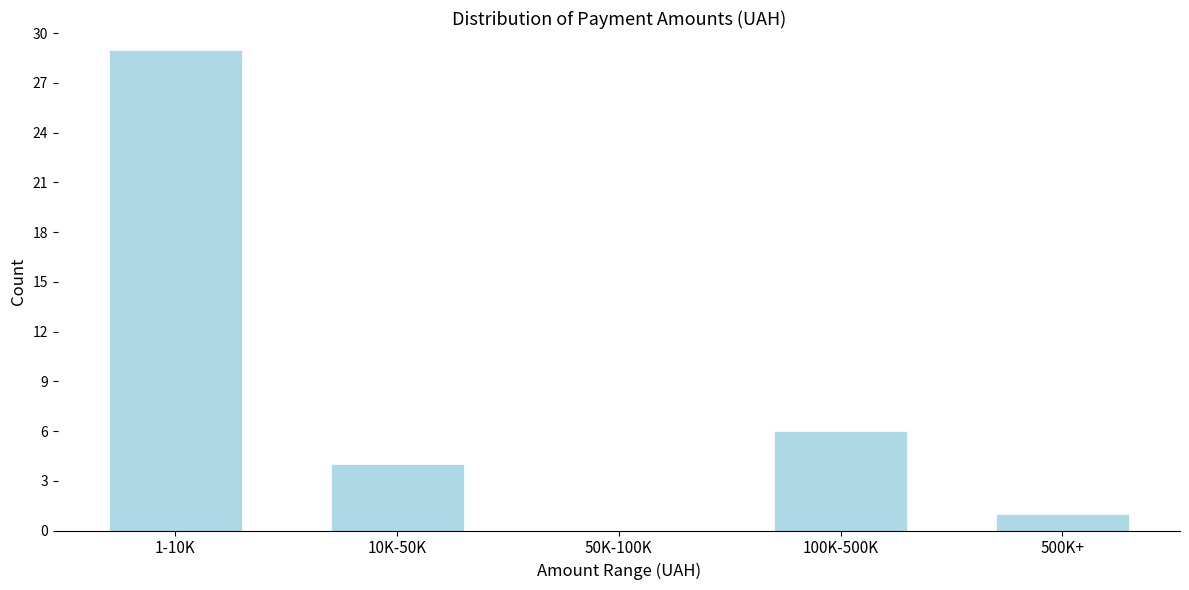

Reading left to right, what are all the values shown in this chart?

1-10K=29	10K-50K=4	50K-100K=0	100K-500K=6	500K+=1